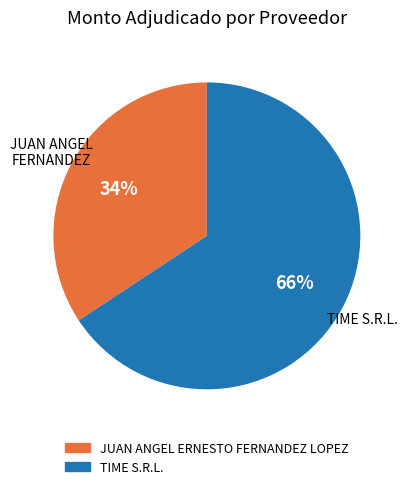

What is the majority slice?

TIME S.R.L.